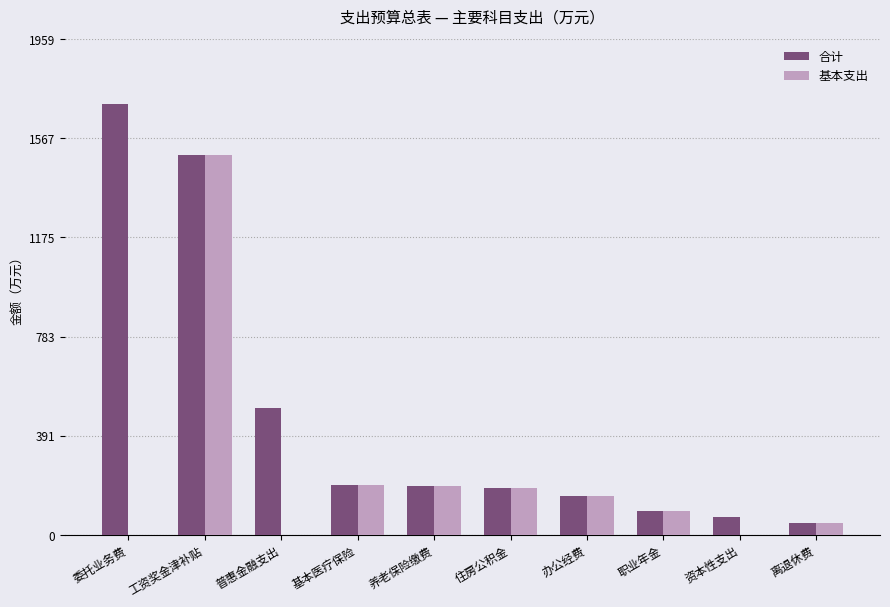

What are all the series names shown in the legend?

合计, 基本支出